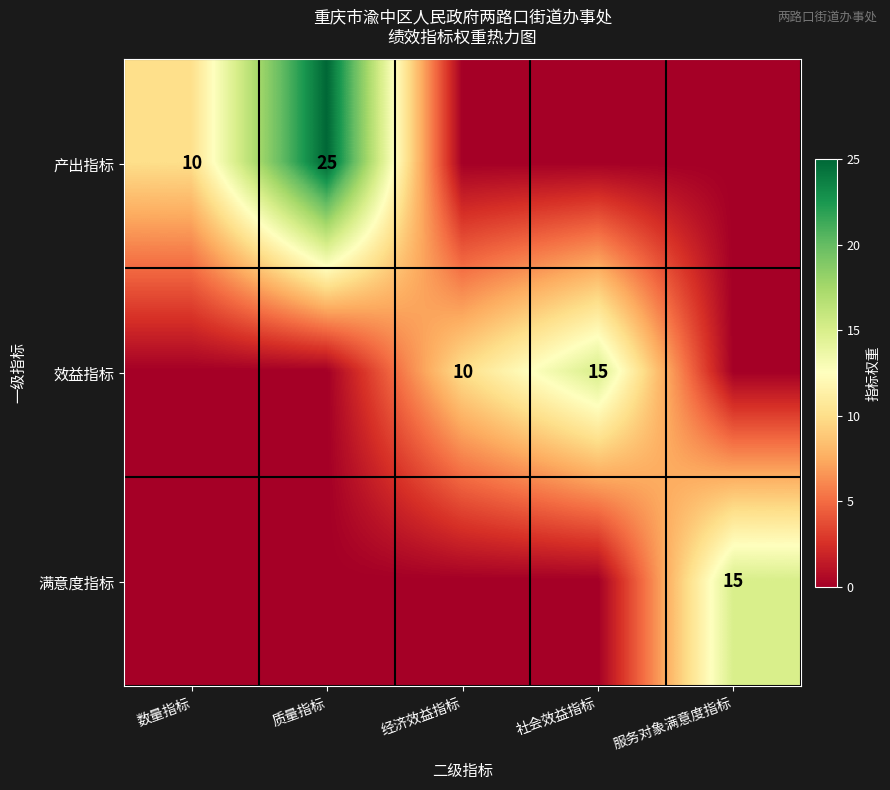

At how many categories does at least one series exceed 14?

3